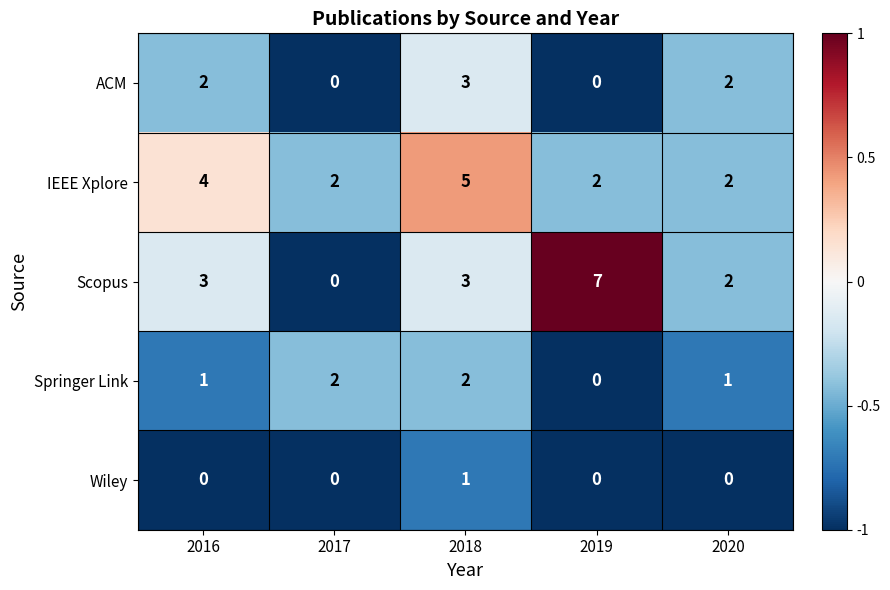

Count the ACM values in the range 0 to 2.

4